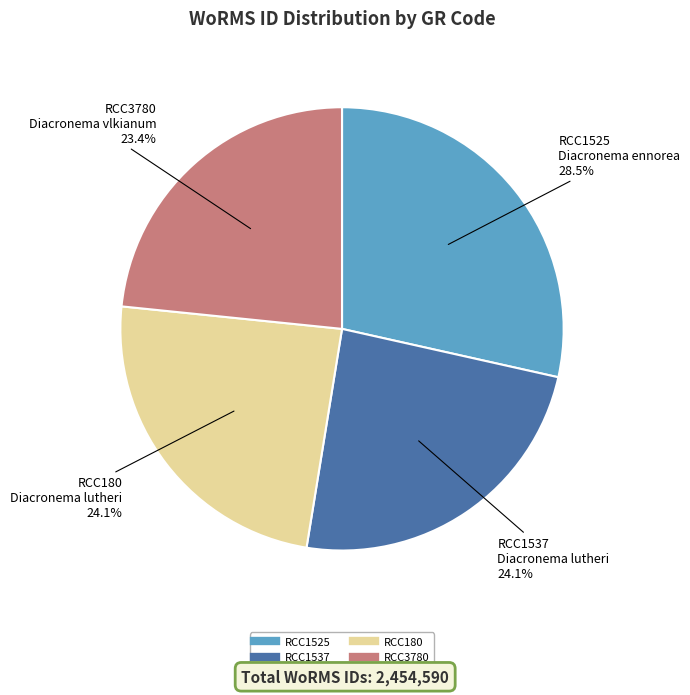

Is it true that RCC1537 is 24% of the pie?

True